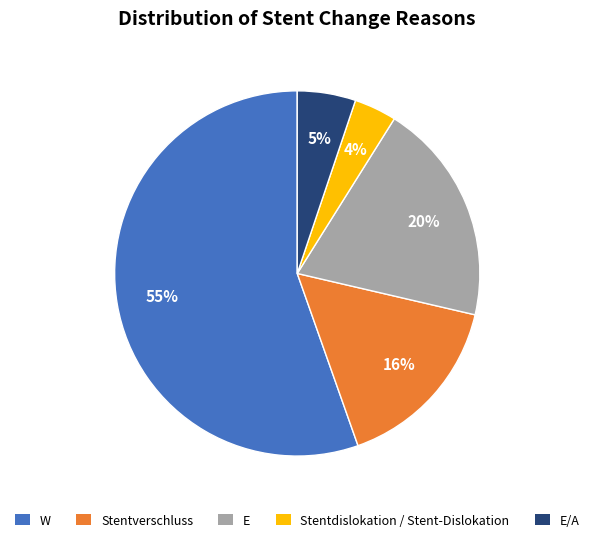

How many segments does this pie chart have?

5